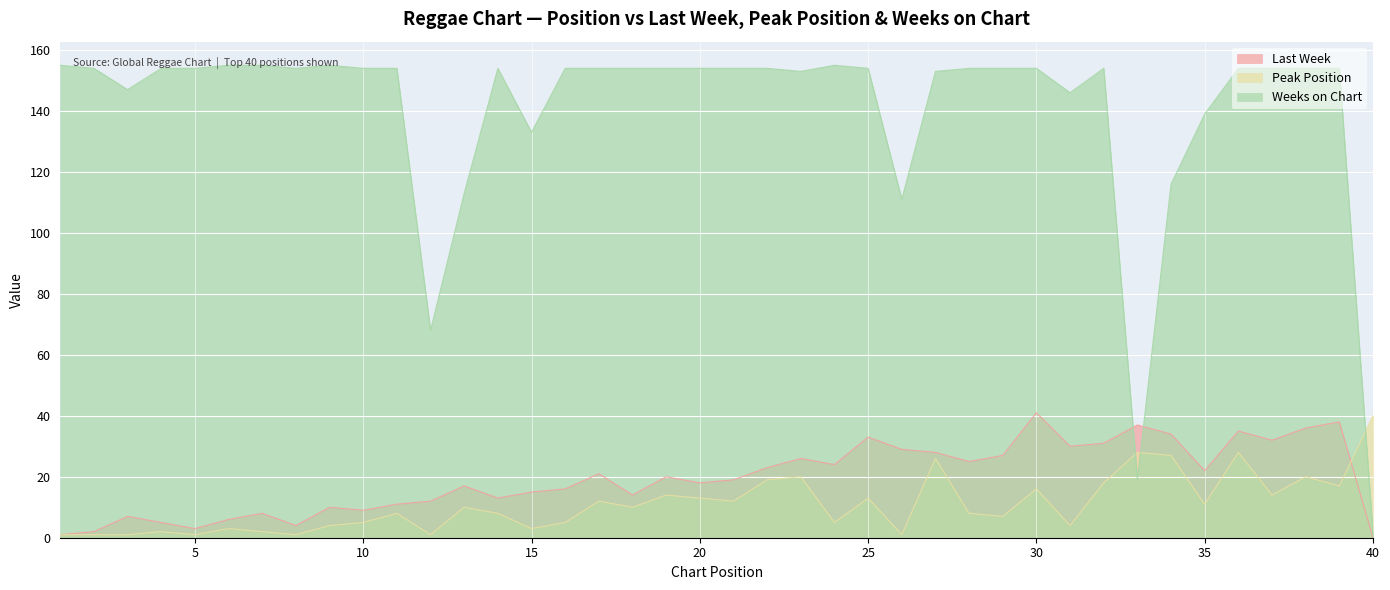

What is the approximate value of Peak Position at 20, to the nearest 5?

15